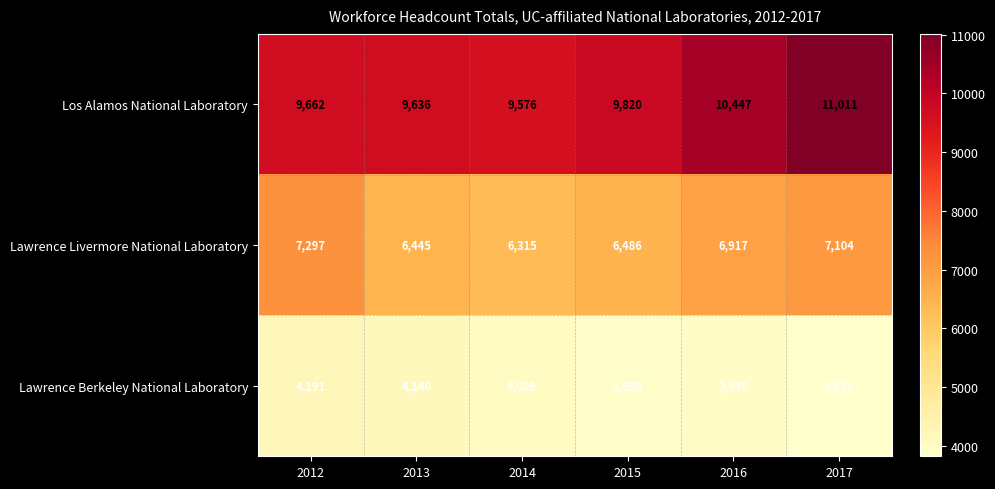

Reading right to left, transcribe all the data shown in this chart.

Los Alamos National Laboratory: 11011	10447	9820	9576	9636	9662
Lawrence Livermore National Laboratory: 7104	6917	6486	6315	6445	7297
Lawrence Berkeley National Laboratory: 3821	3945	3898	4009	4140	4191